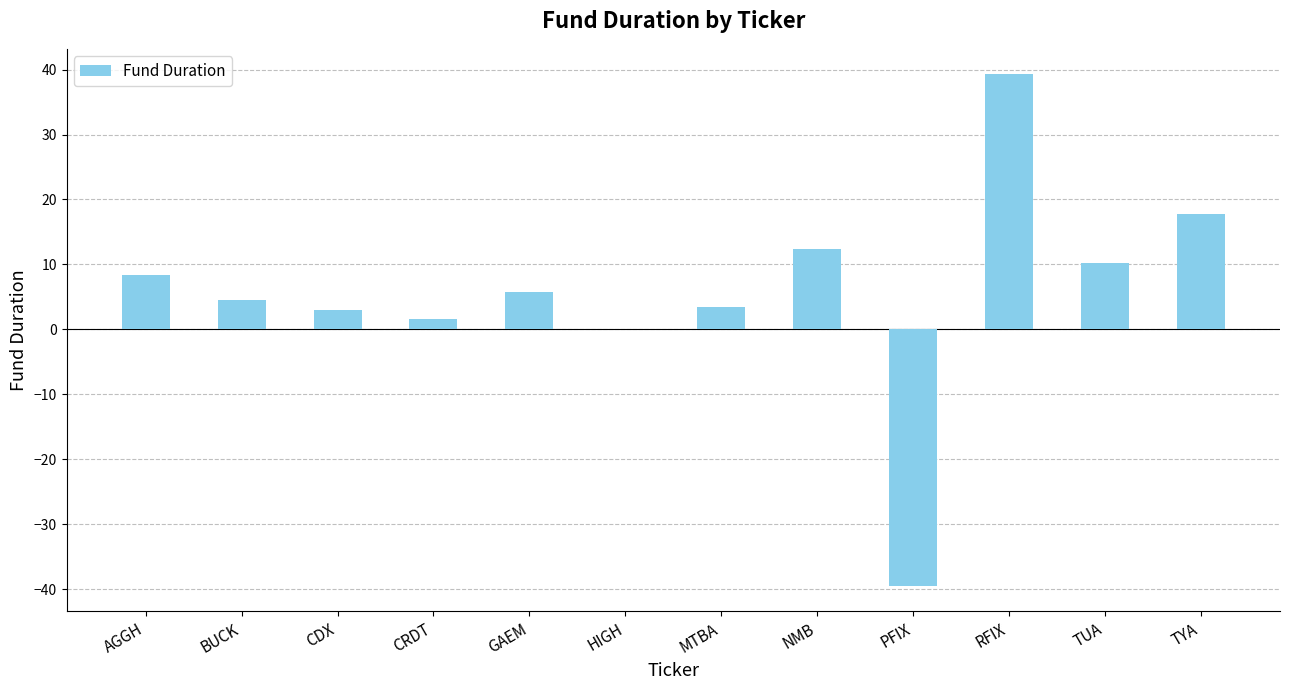

What is the average value?

5.6